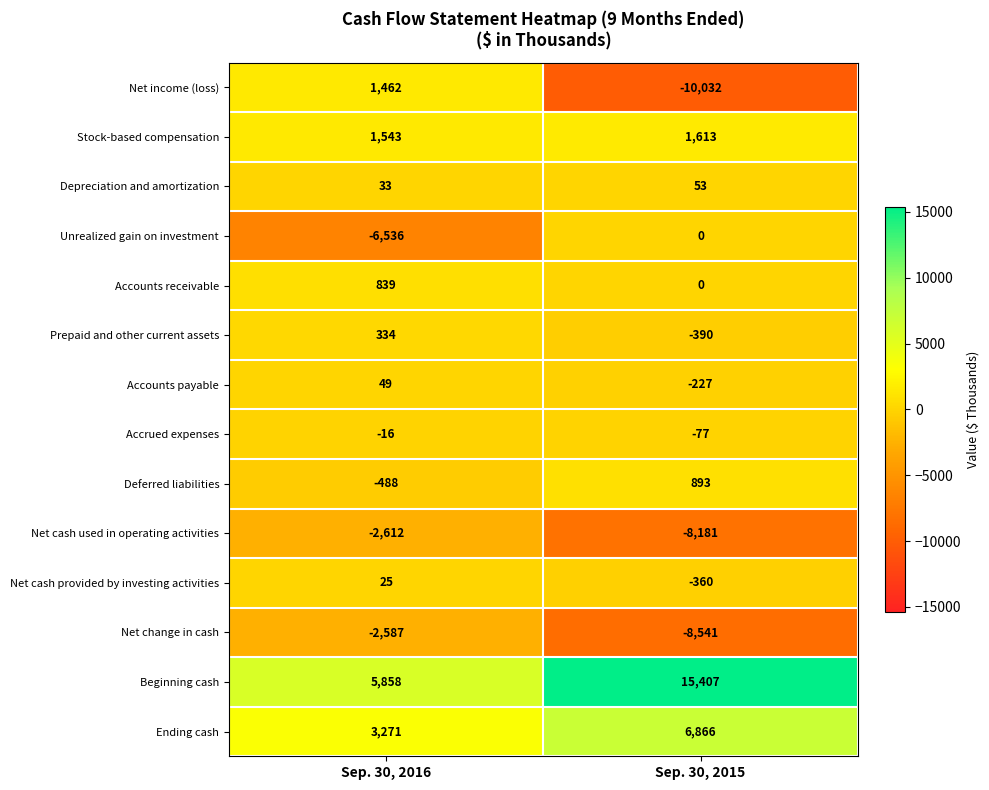

What is the minimum value shown in the chart?

-10032